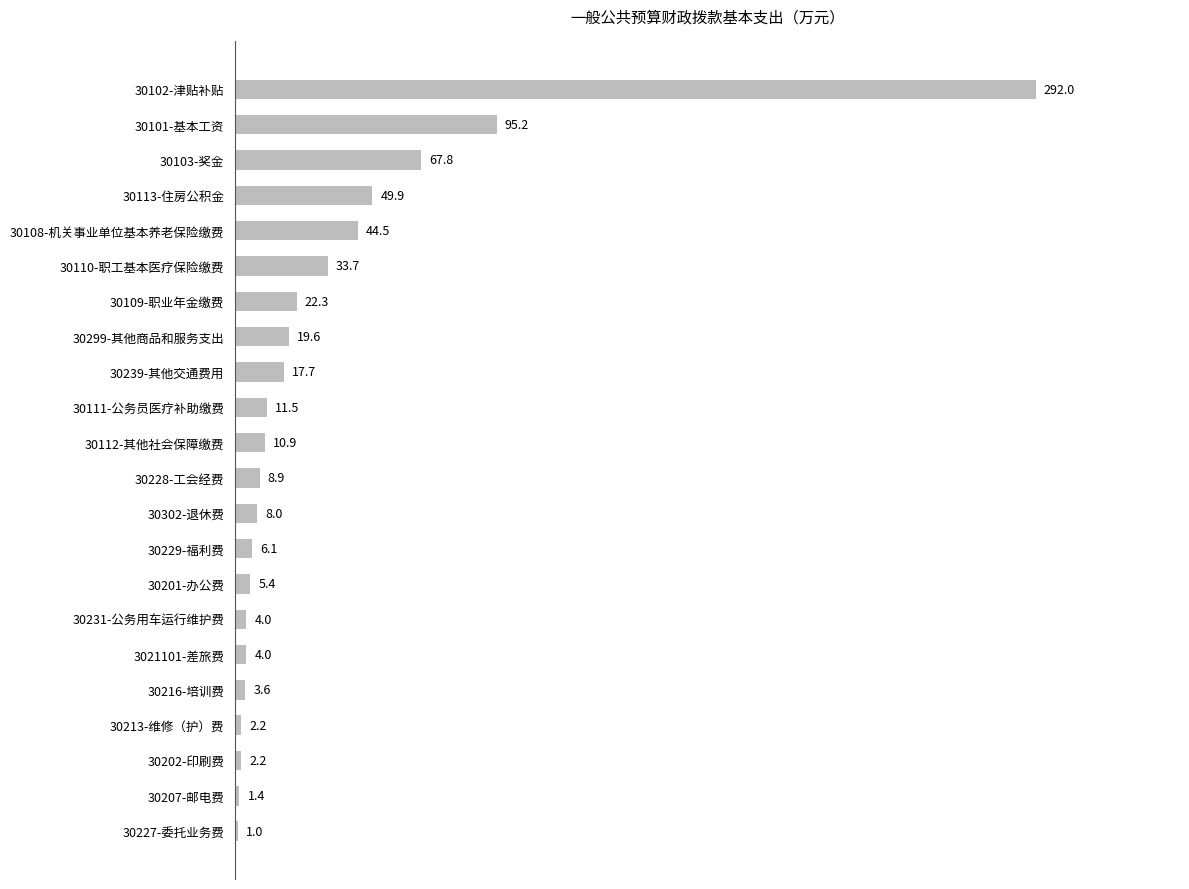

Between 30108-机关事业单位基本养老保险缴费 and 30239-其他交通费用, which is larger?

30108-机关事业单位基本养老保险缴费